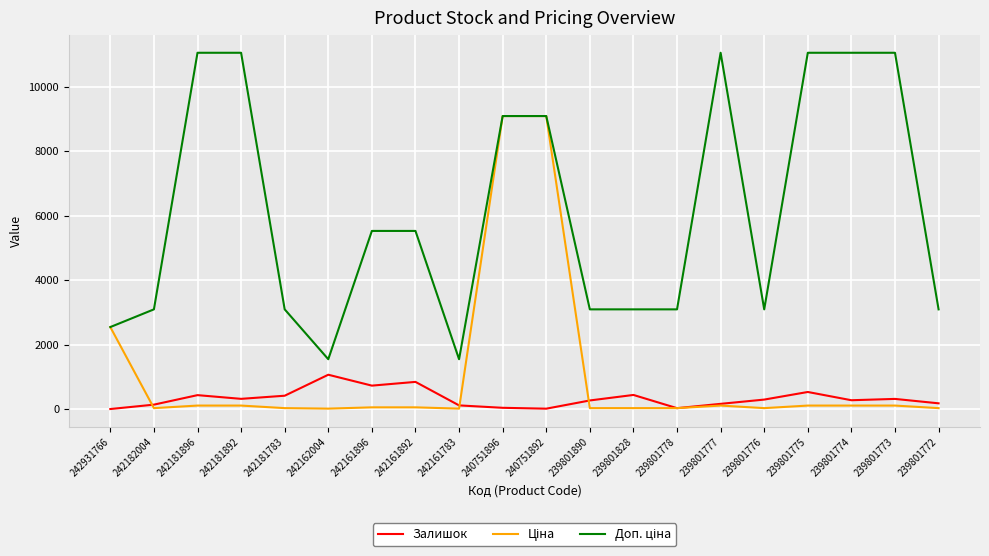

At how many categories does at least one series exceed 5573?

8